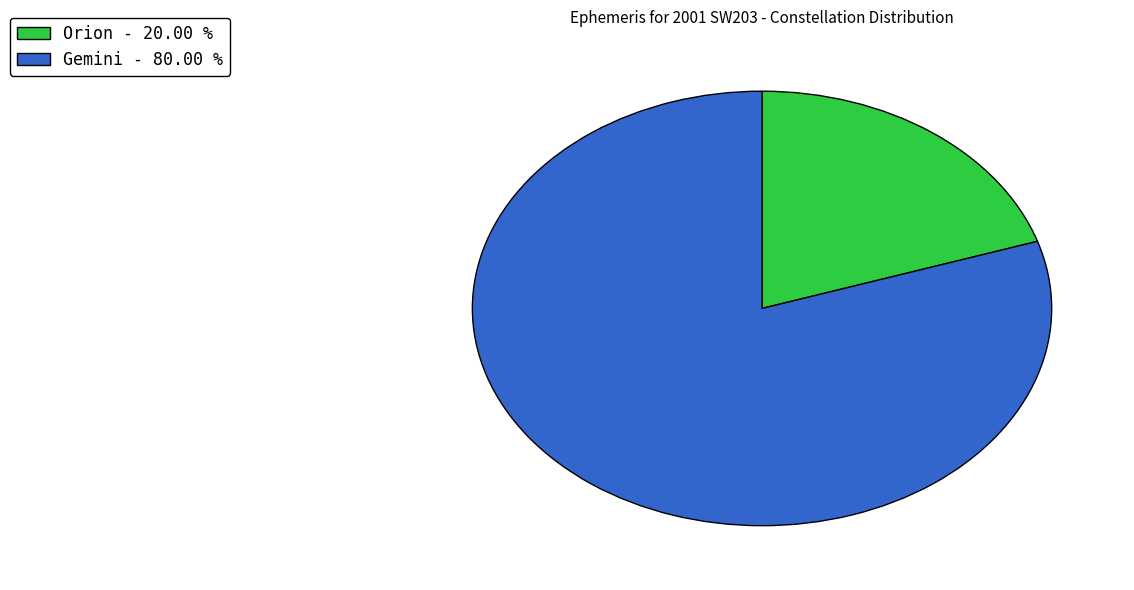

Approximately how many times larger is the value at Orion - 20.00 % compared to Gemini - 80.00 %?

0.3